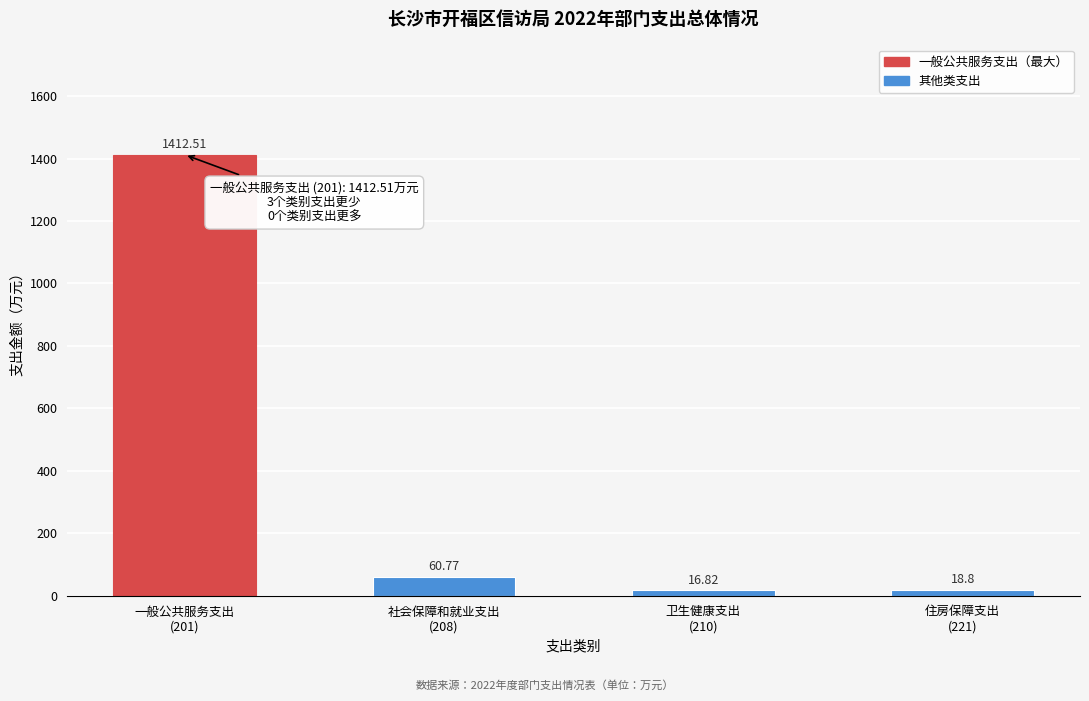

What is the average value?

377.2